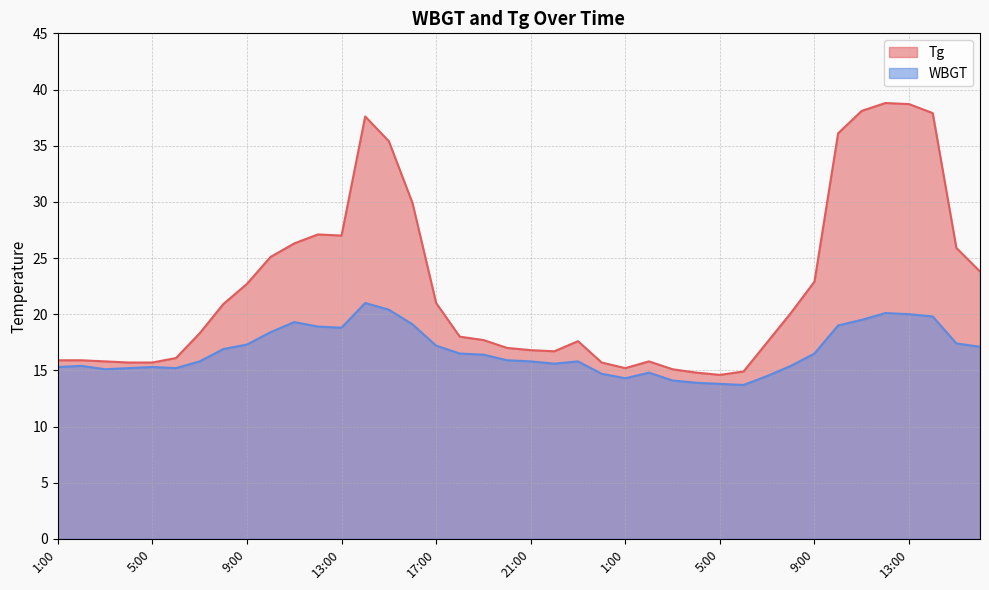

Which series has the largest total across all categories?

Tg